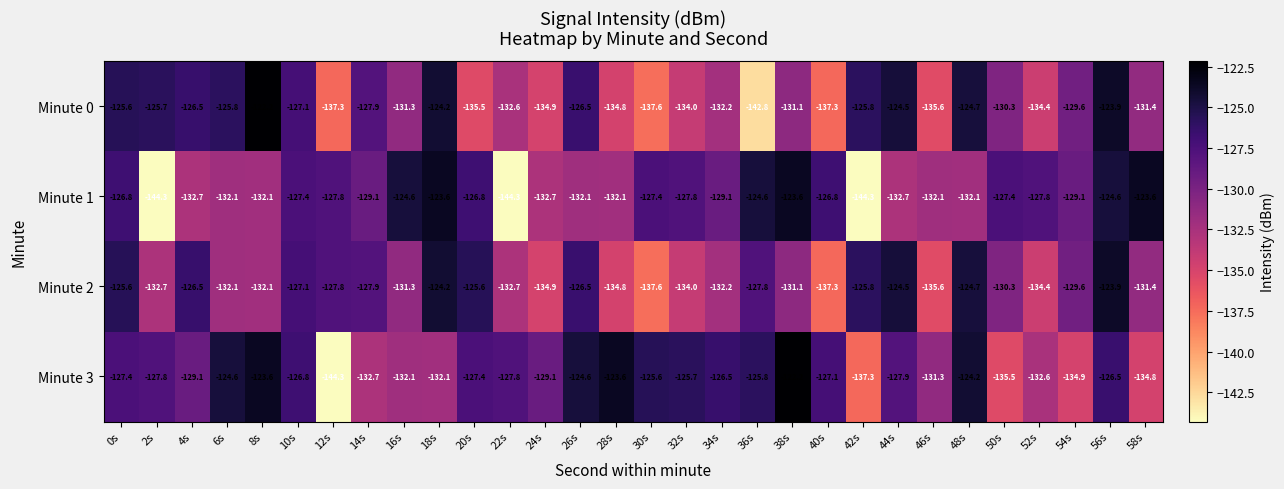

Where does the Minute 2 series first go above -130?

0s